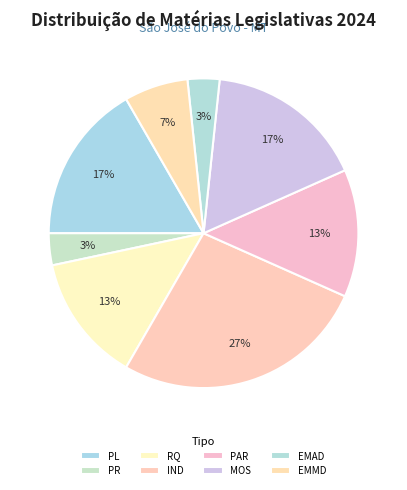

True or false: EMMD accounts for 12% of the total.

False